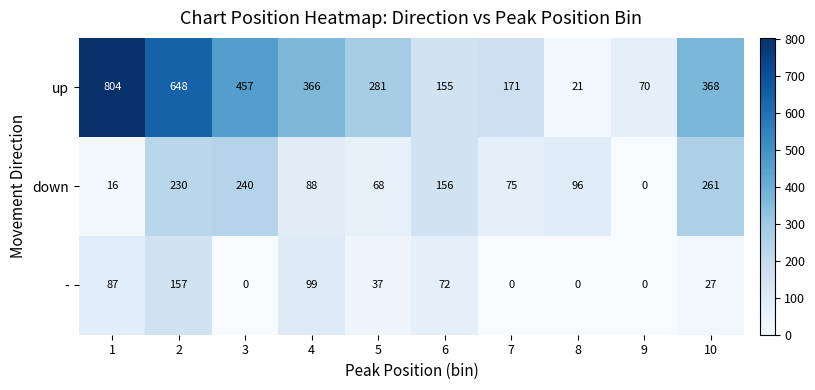

What is the sum of the up values at 3 and 5?

738